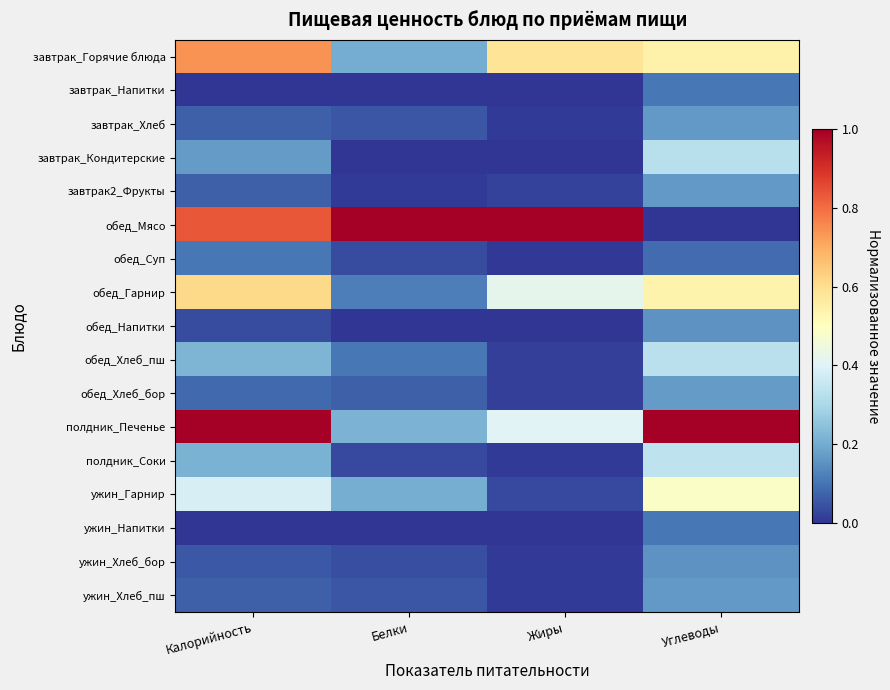

Which label corresponds to the largest value in the chart?

Белки